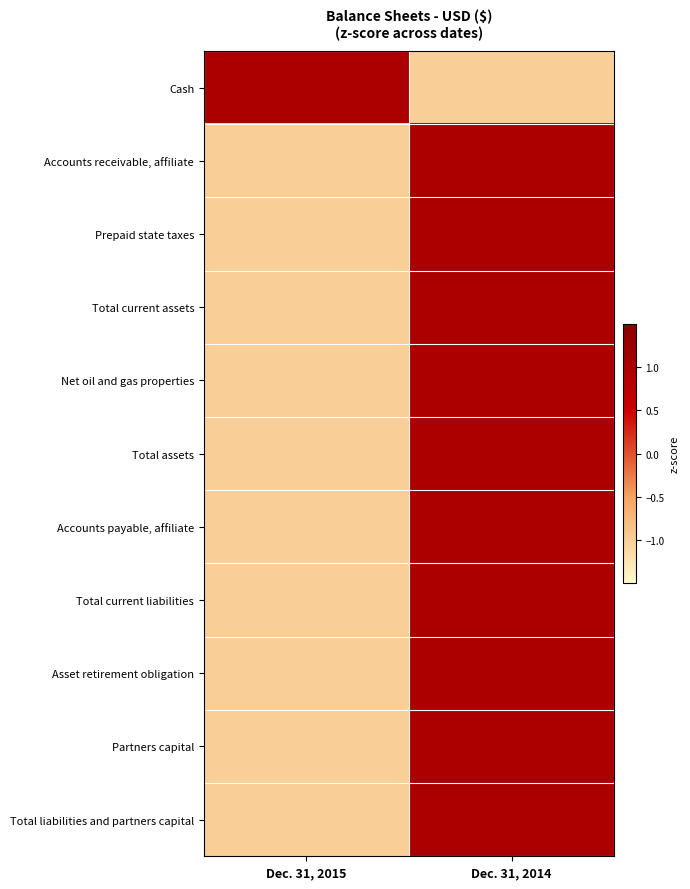

What is the total value across all series at Dec. 31, 2015?

-9